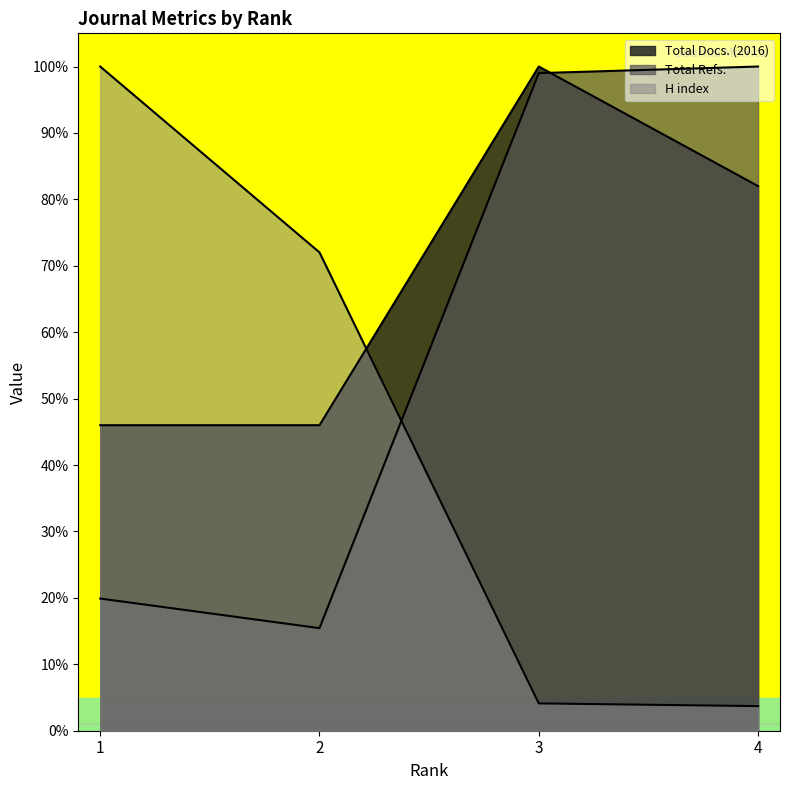

Reading left to right, what are all the values shown in this chart?

Total Docs. (2016): 1=46.0	2=46.0	3=100.0	4=82.0
Total Refs.: 1=19.9	2=15.4	3=99.0	4=100.0
H index: 1=100.0	2=72.0	3=4.1	4=3.7